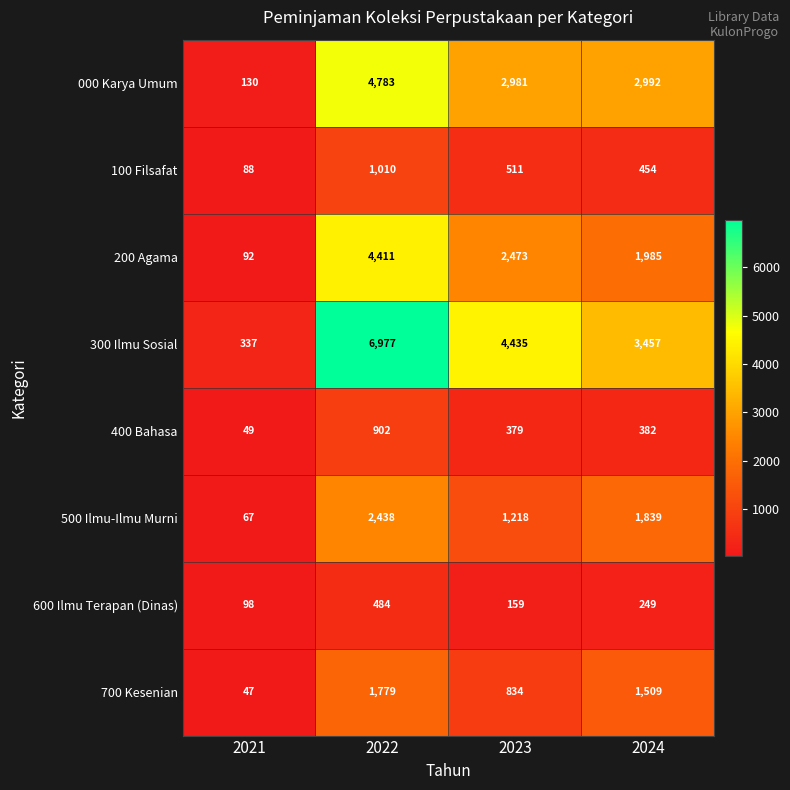

The 400 Bahasa series shows 83 at 2021. True or false?

False